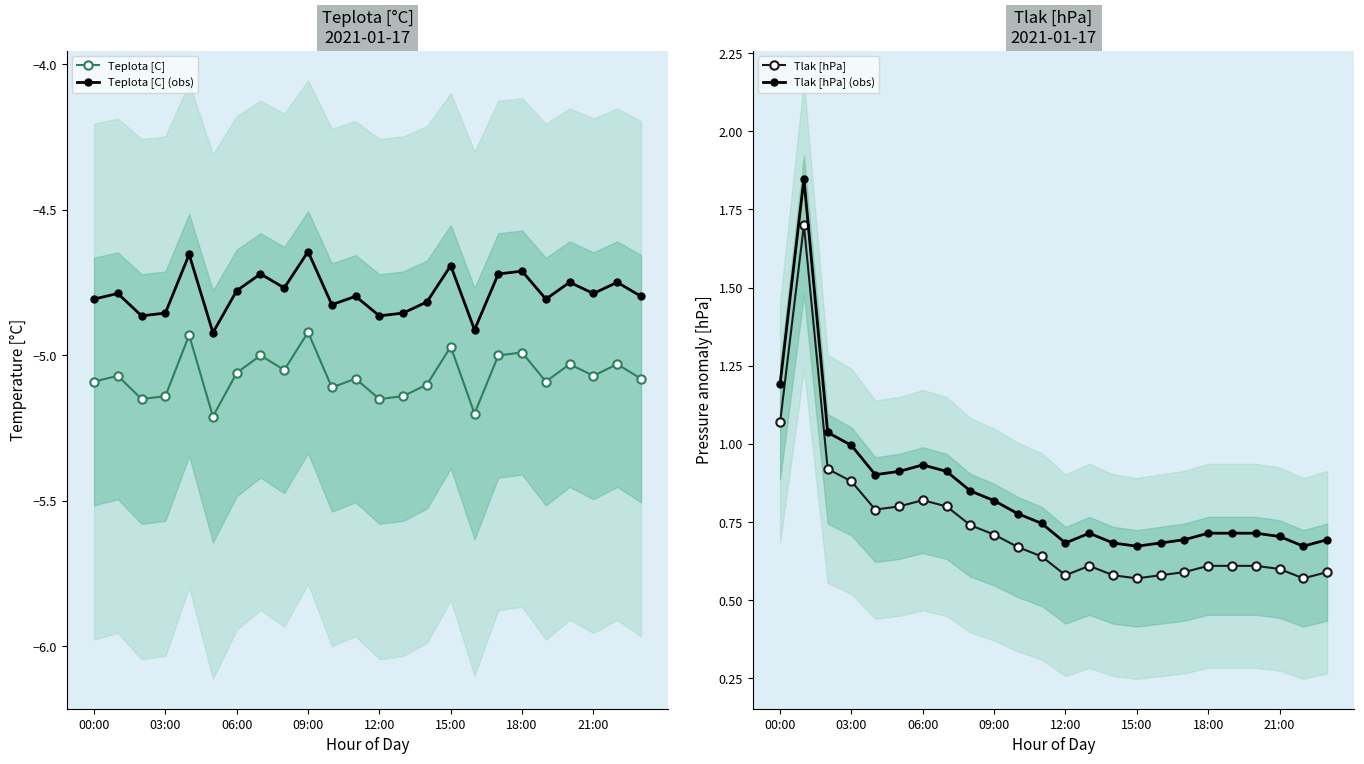

True or false: Teplota [C] and Teplota [C] (obs) intersect in this chart.

False